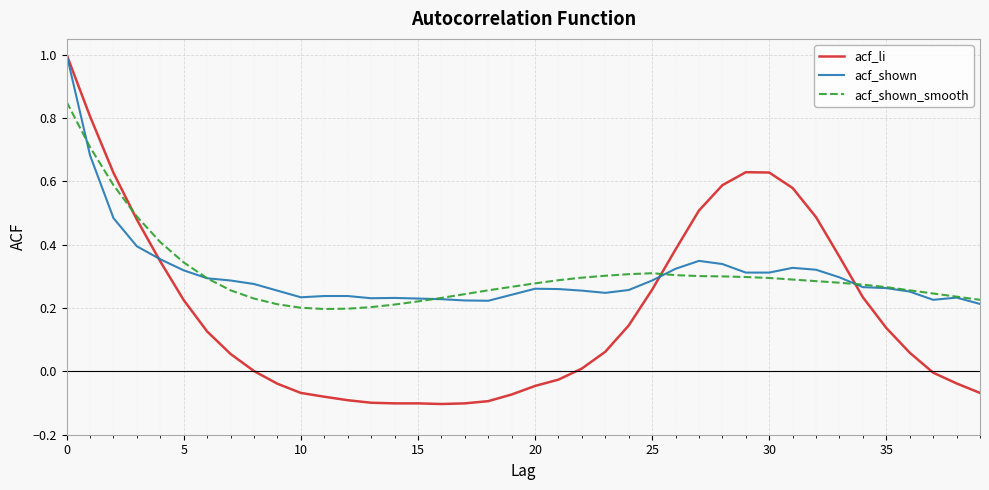

Which series has the largest range (max minus min)?

acf_li